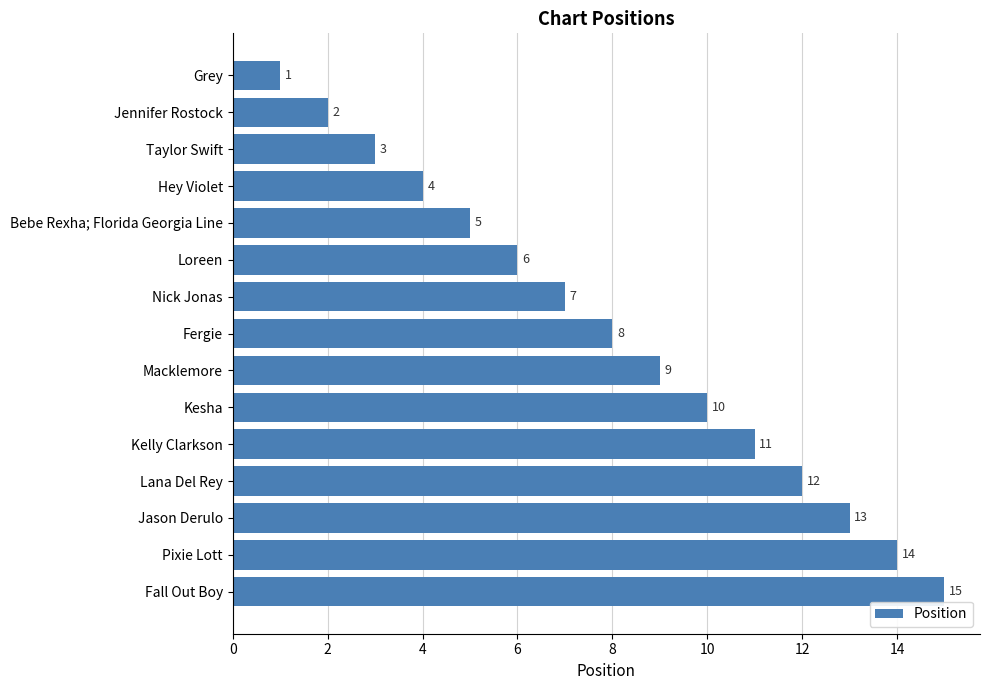

The value at Macklemore is 5. True or false?

False